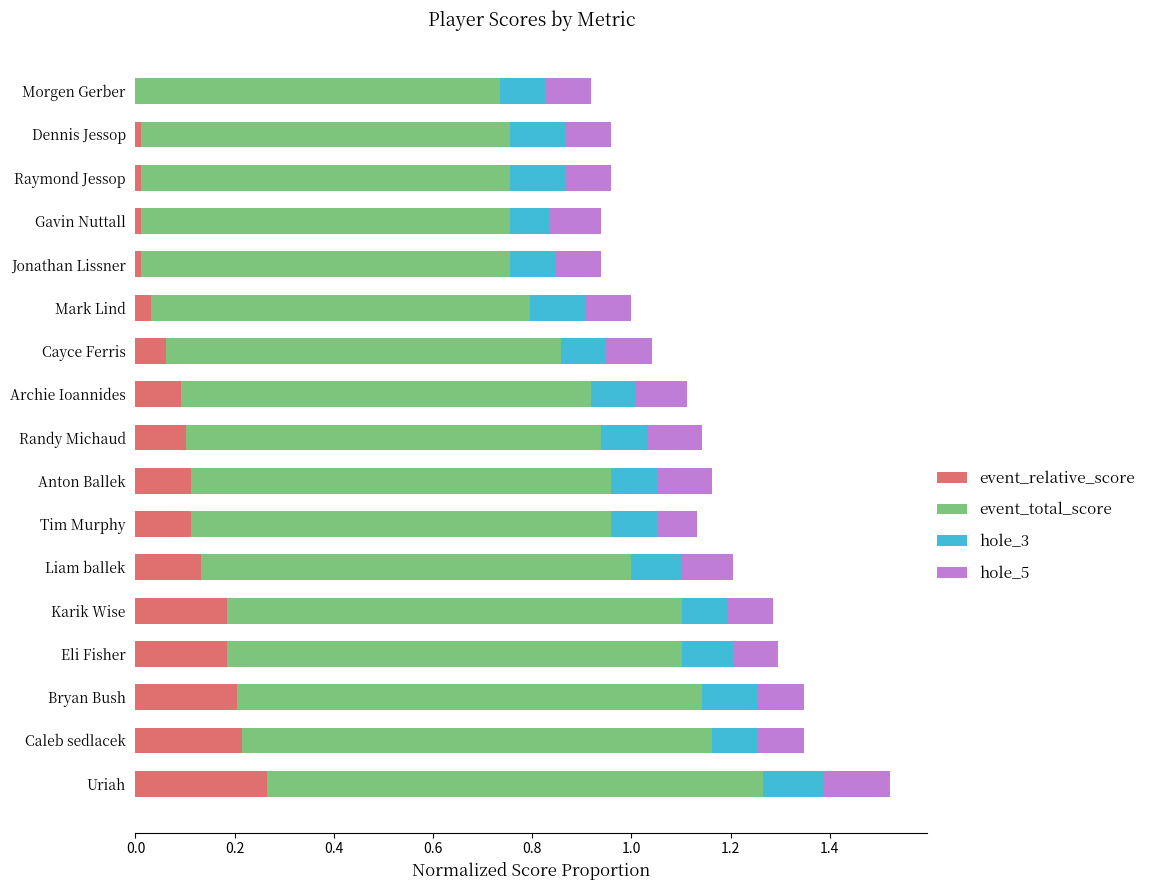

The value of event_relative_score at Archie Ioannides is 0.1. True or false?

True